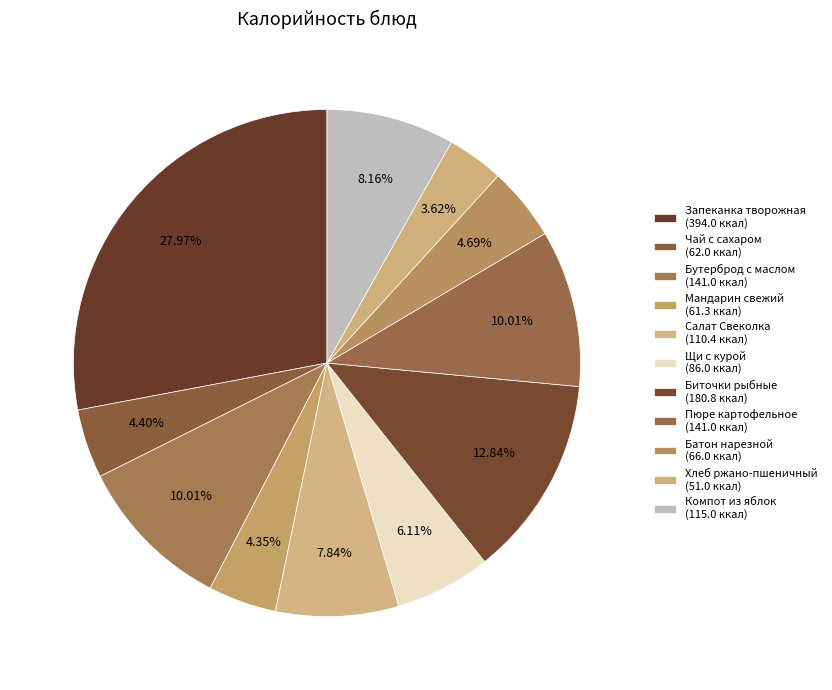

Count the number of slices in the pie.

11